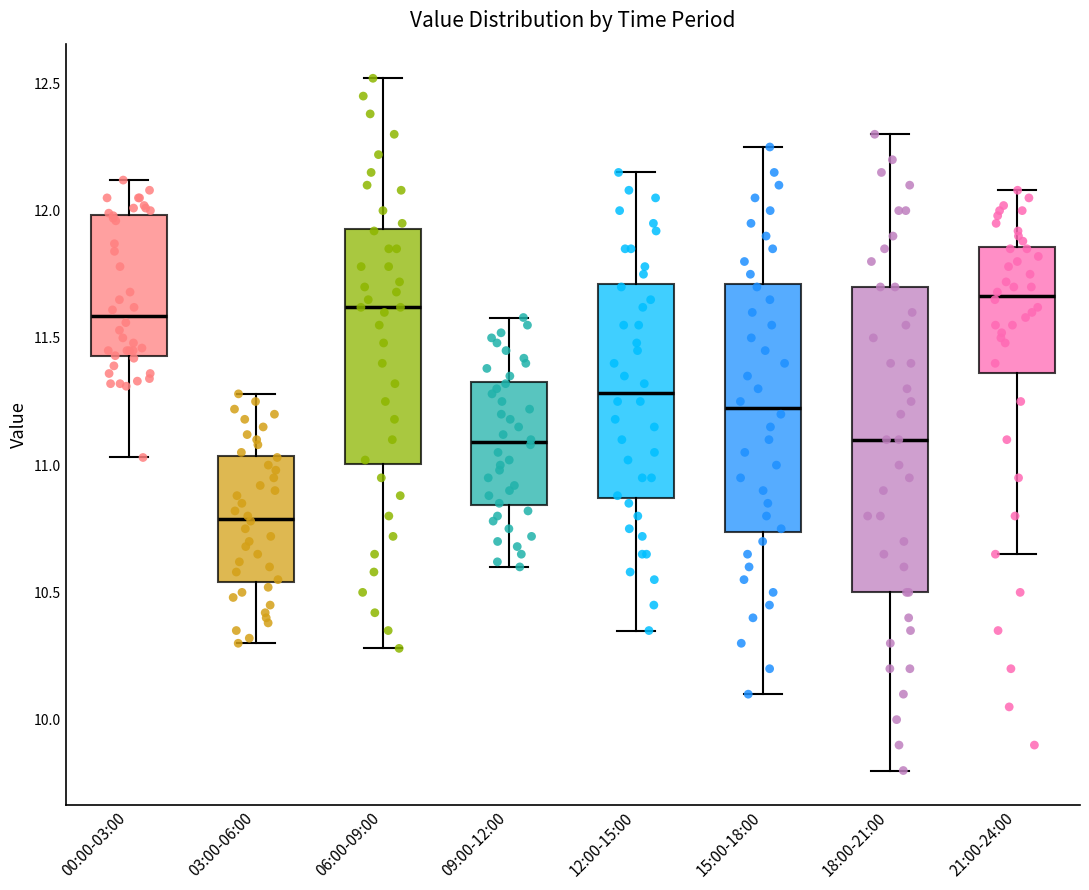

Comparing the boxes themselves (not the whiskers), which one is the tallest?

18:00-21:00